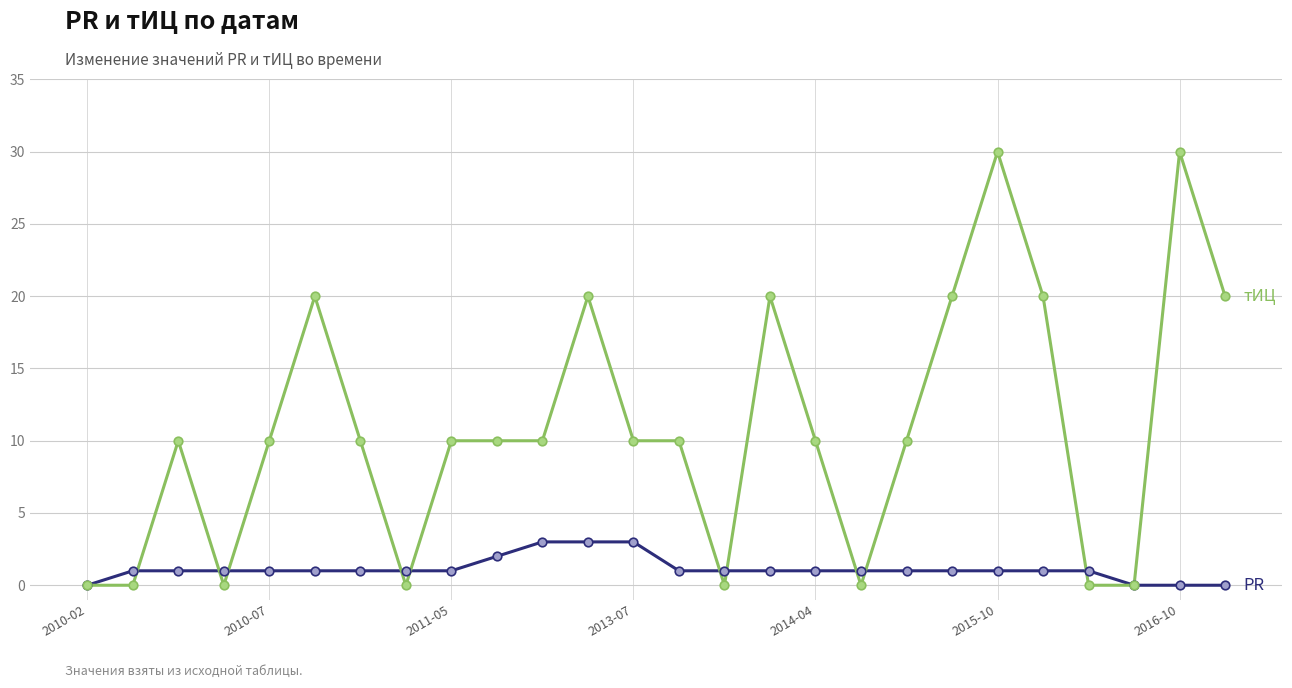

What is the greatest value displayed?

30